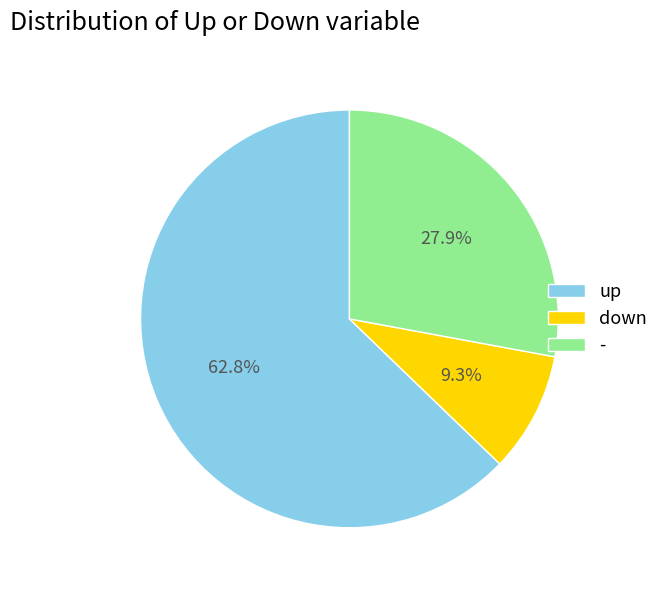

Is up the majority of the pie?

Yes